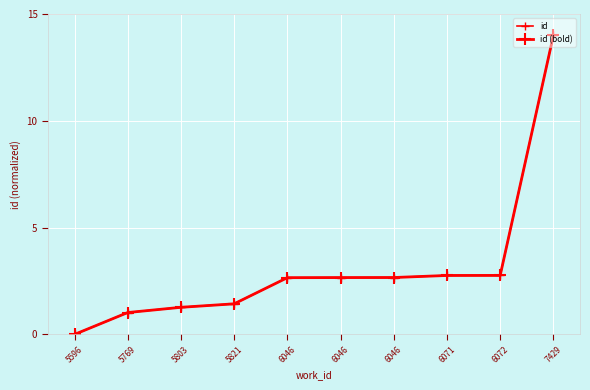

Which series has the largest total across all categories?

id